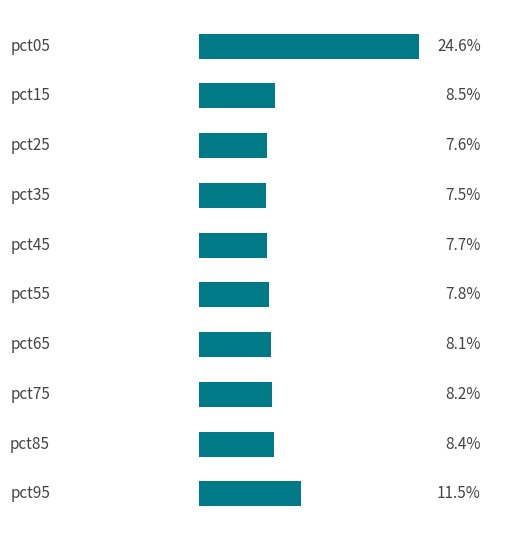

Is it true that the value at 6 is 8.1?

True